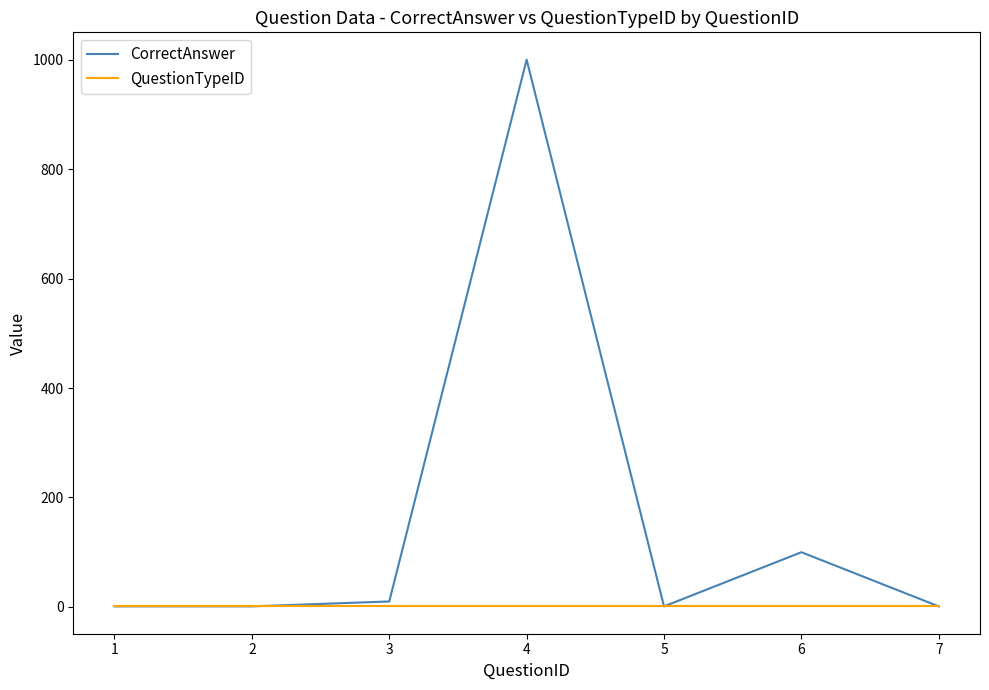

The value of QuestionTypeID at 7 is 1. True or false?

True